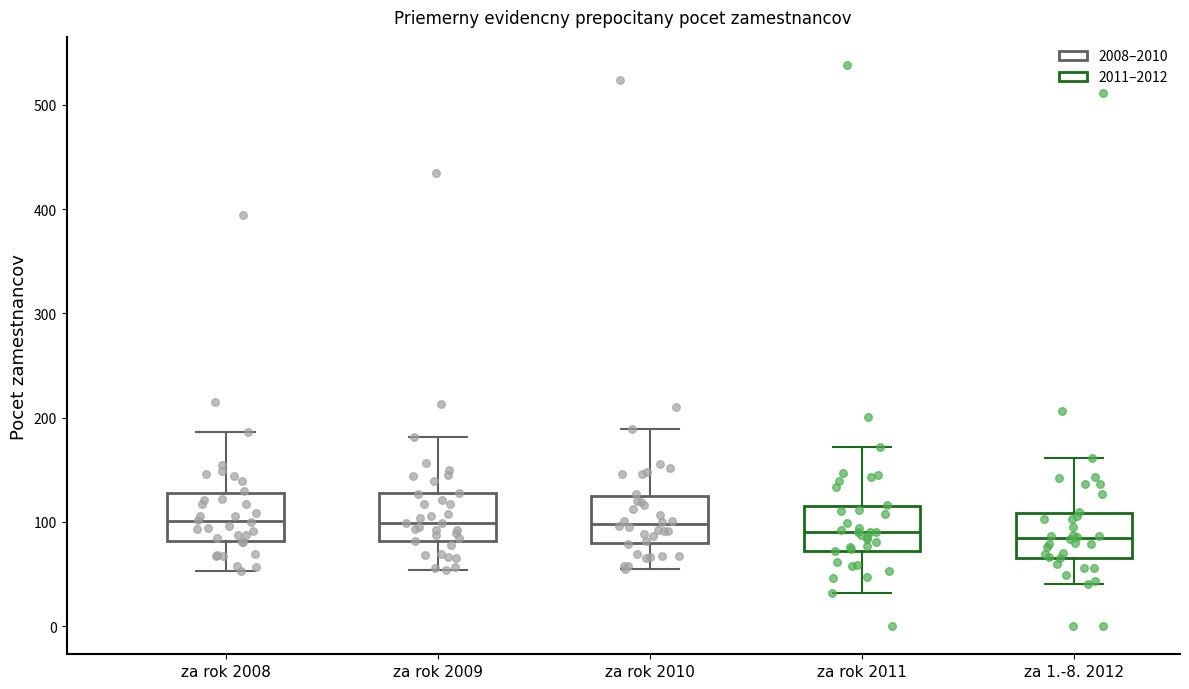

Reading left to right, read every box against the y-axis: the position of its median line, the range the box covers, and the ends of its whiskers. The values are not printed on the chart, so give them approximately, as read against the axis.

za rok 2008: median 100, box 80 to 130, whiskers 50 to 190
za rok 2009: median 100, box 80 to 130, whiskers 50 to 180
za rok 2010: median 100, box 80 to 130, whiskers 60 to 190
za rok 2011: median 90, box 70 to 120, whiskers 30 to 170
za 1.-8. 2012: median 80, box 70 to 110, whiskers 40 to 160